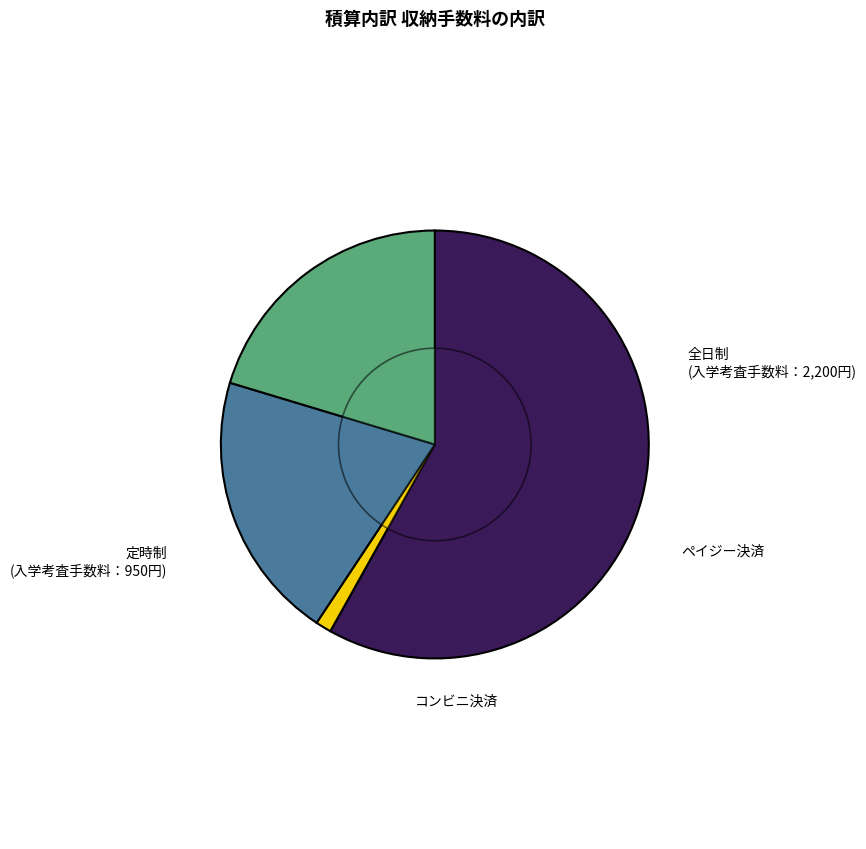

How many segments does this pie chart have?

4